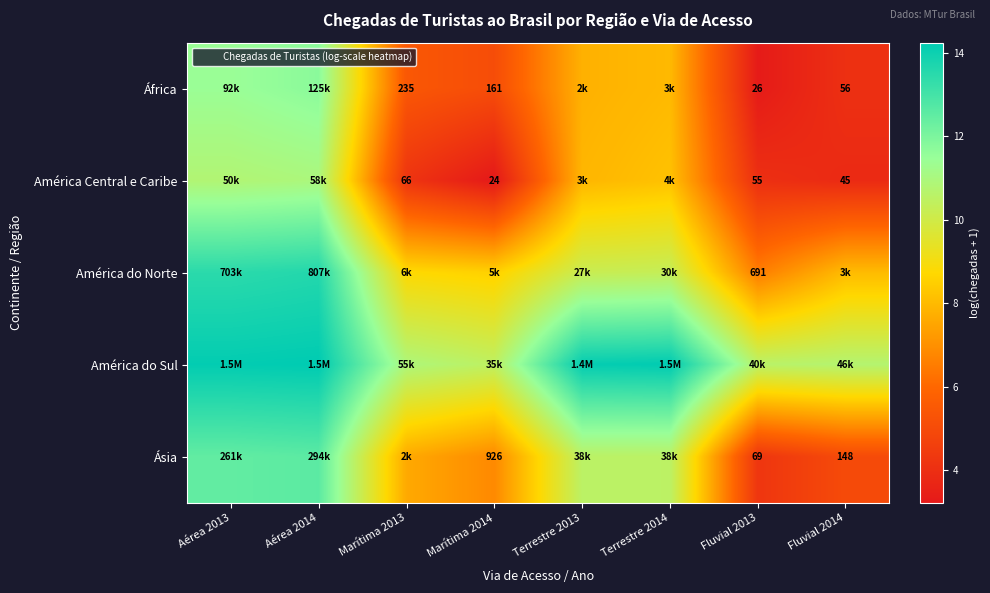

How many data points does each series have?

8